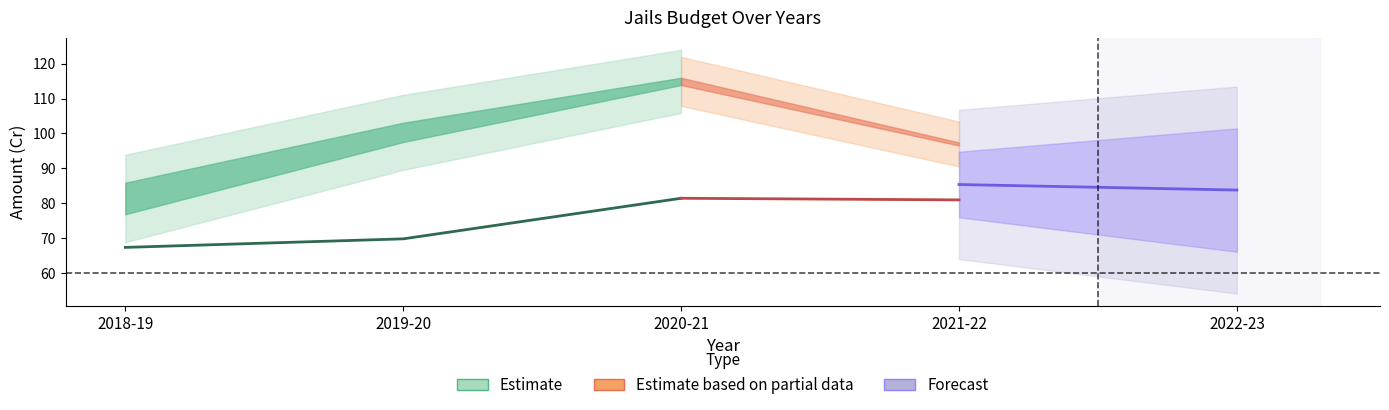

The total_estimate_py series shows 44.1 at 2022-23. True or false?

False